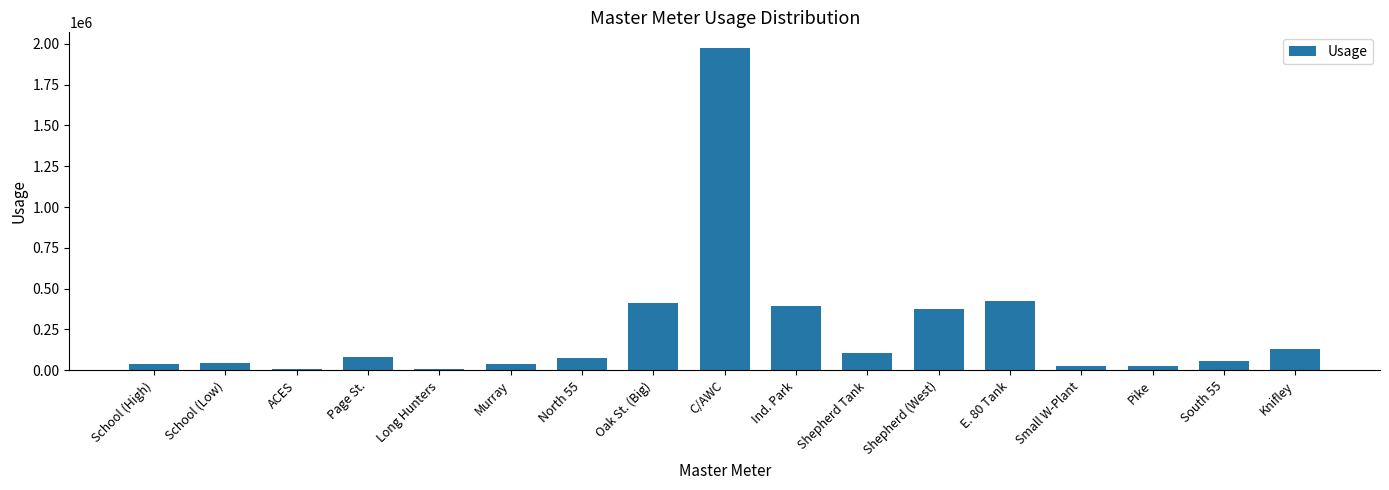

True or false: the data shows 82890 at Page St..

True